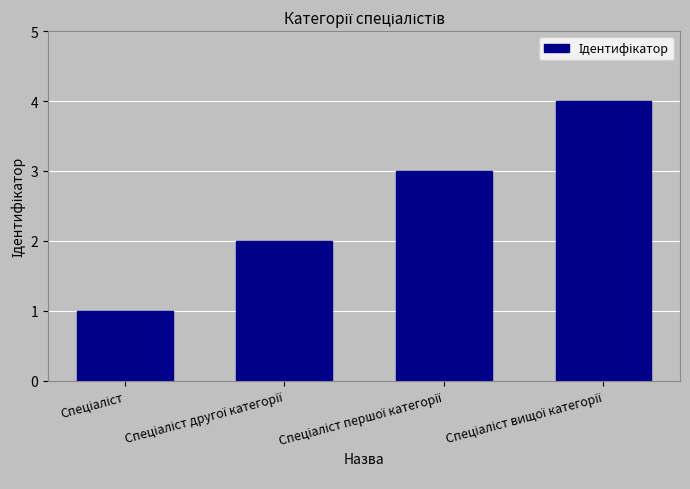

What is the maximum value shown in the chart?

4